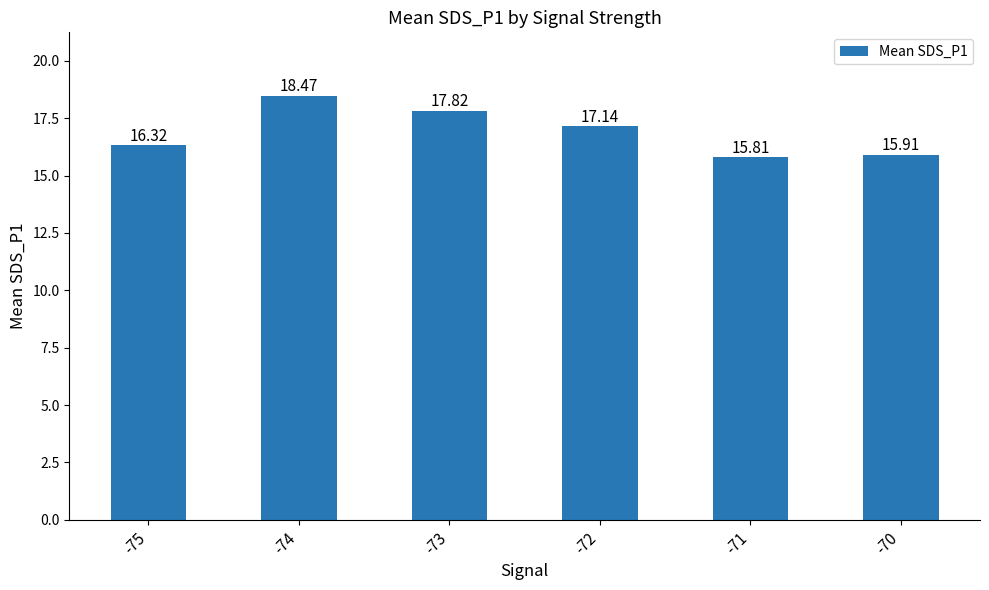

True or false: the data shows 22.7 at -71.

False